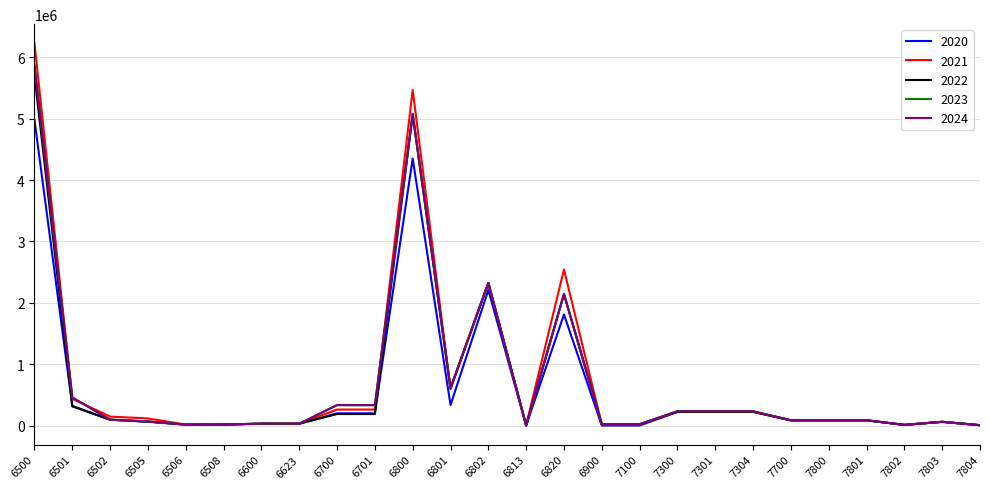

Rank the series by their maximum value, from lowest to highest.

2020, 2022, 2023, 2024, 2021